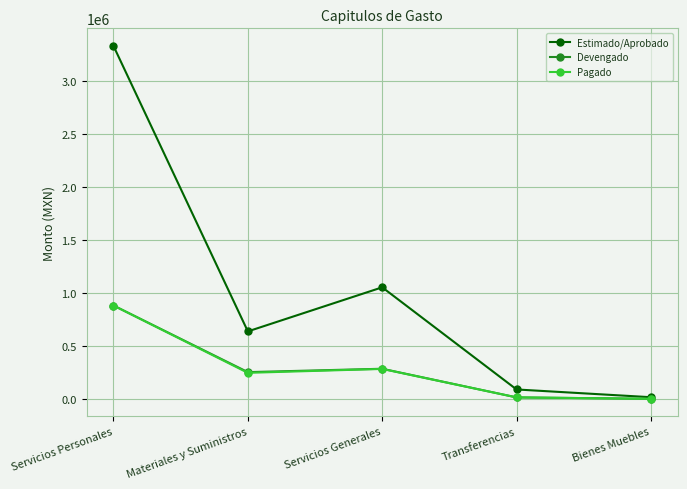

What is the difference between the highest and lowest values at Bienes Muebles?

15000.0